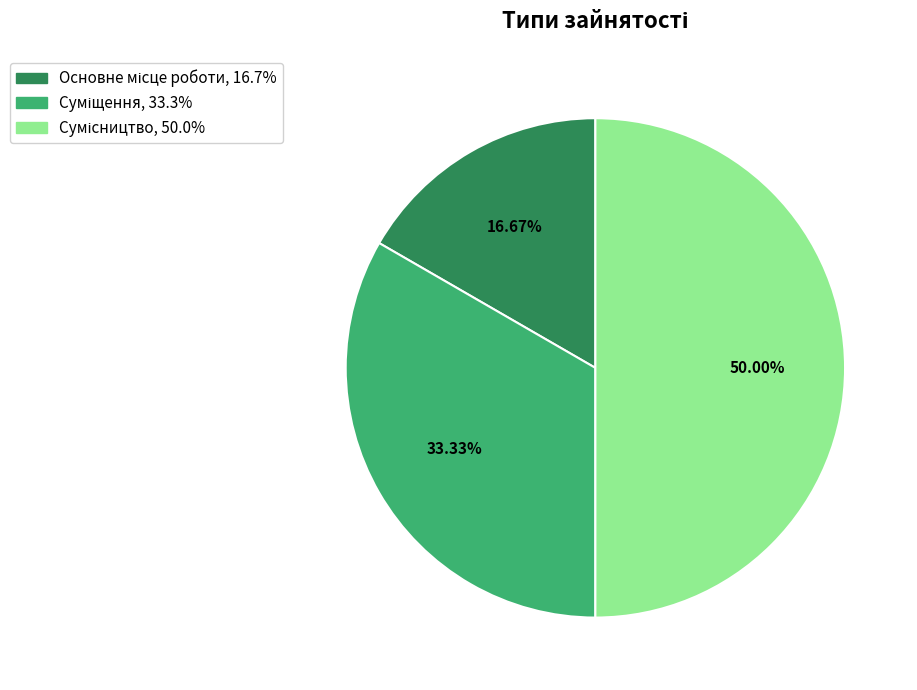

What is the change in value from Основне місце роботи to Сумісництво?

+2